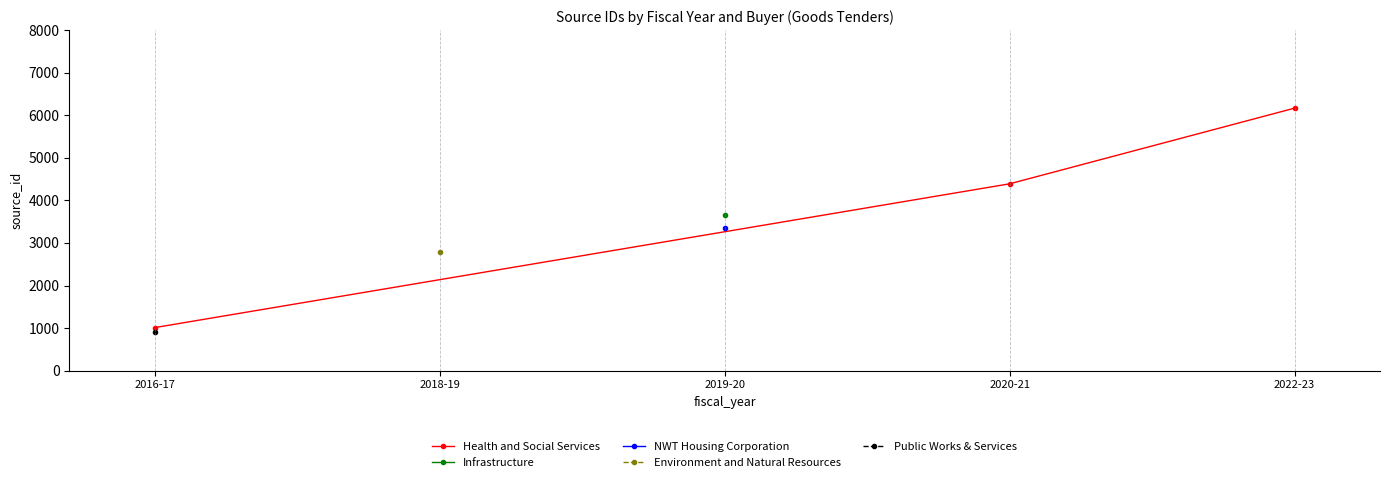

At which label is Health and Social Services closest to 3589?

2020-21